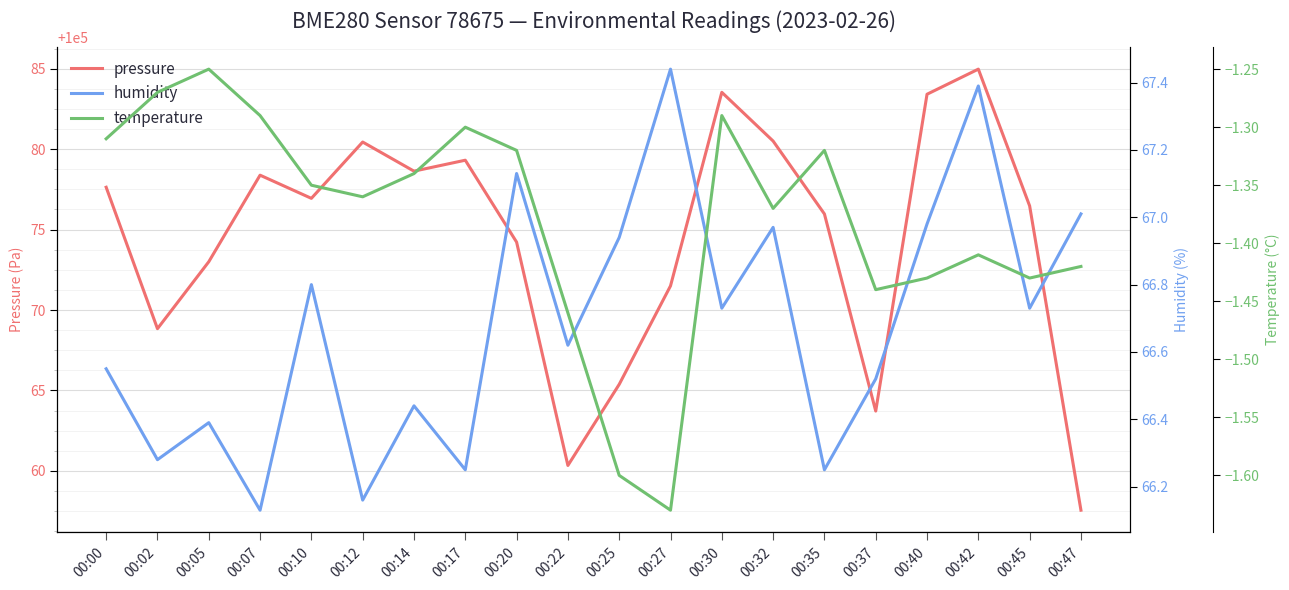

True or false: pressure and temperature cross at least once.

False